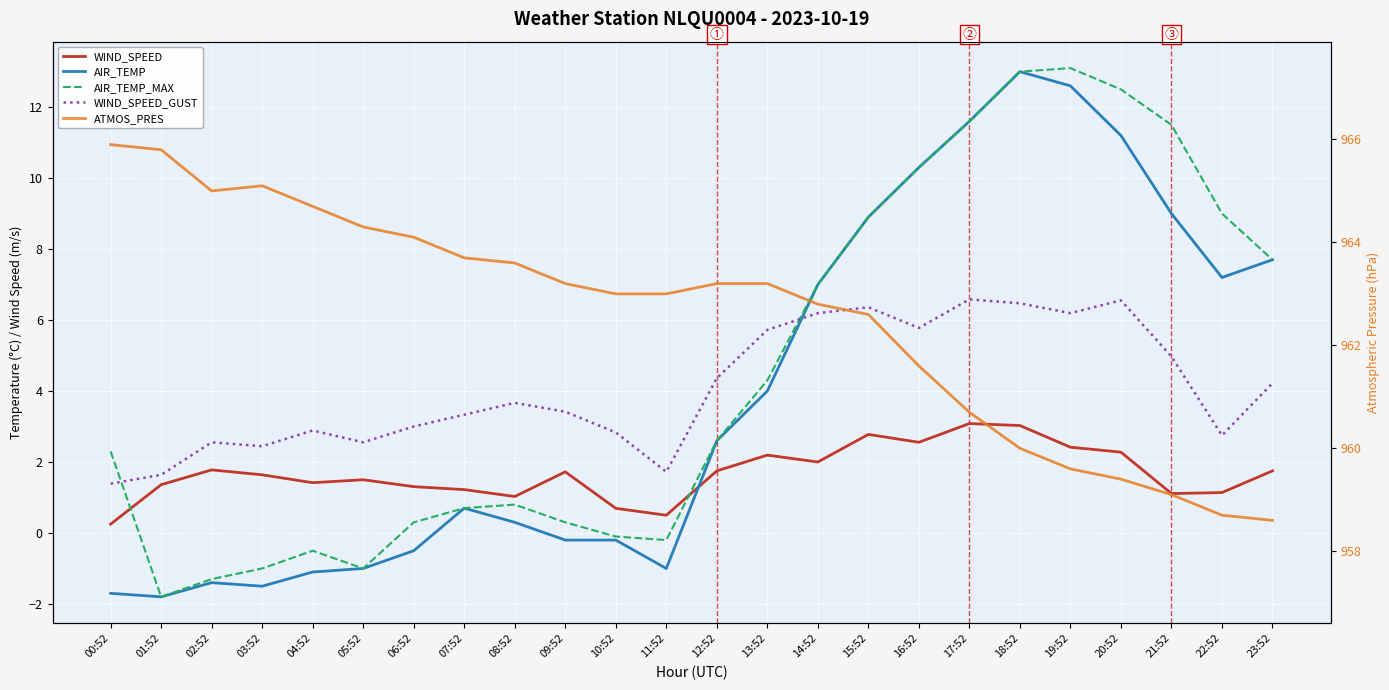

True or false: WIND_SPEED_GUST and WIND_SPEED cross at least once.

False